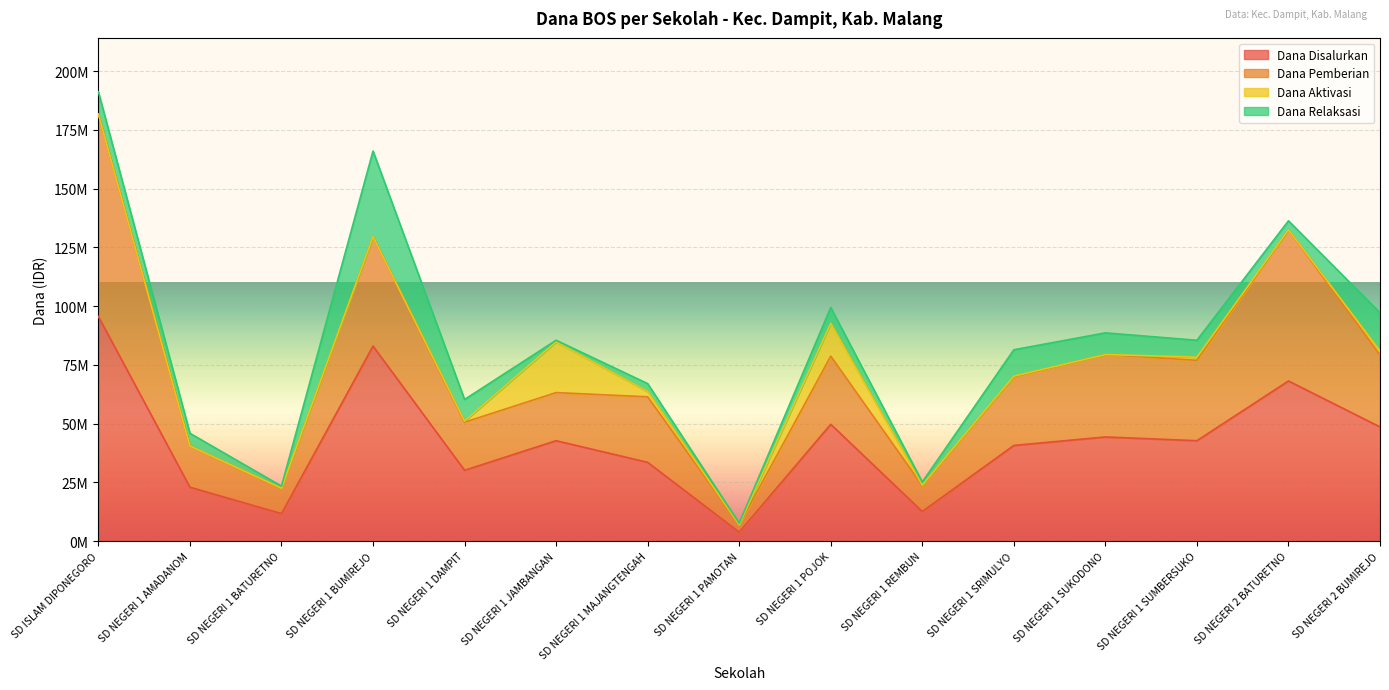

True or false: Dana Relaksasi and Dana Disalurkan cross at least once.

False